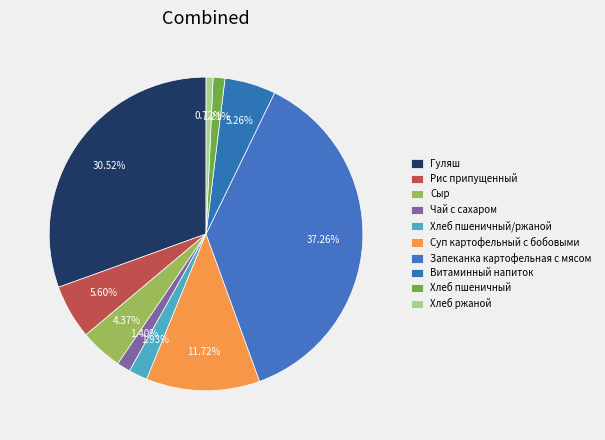

To the nearest percent, what portion does Хлеб ржаной represent?

1%